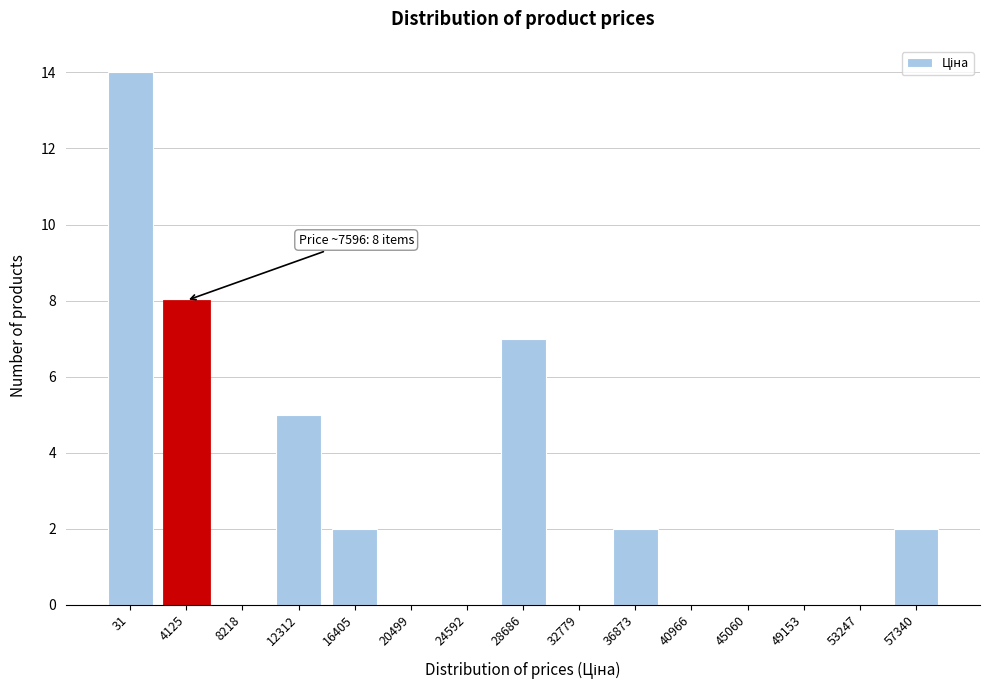

Reading right to left, transcribe all the data shown in this chart.

57340=2	53247=0	49153=0	45060=0	40966=0	36873=2	32779=0	28686=7	24592=0	20499=0	16405=2	12312=5	8218=0	4125=8	31=14